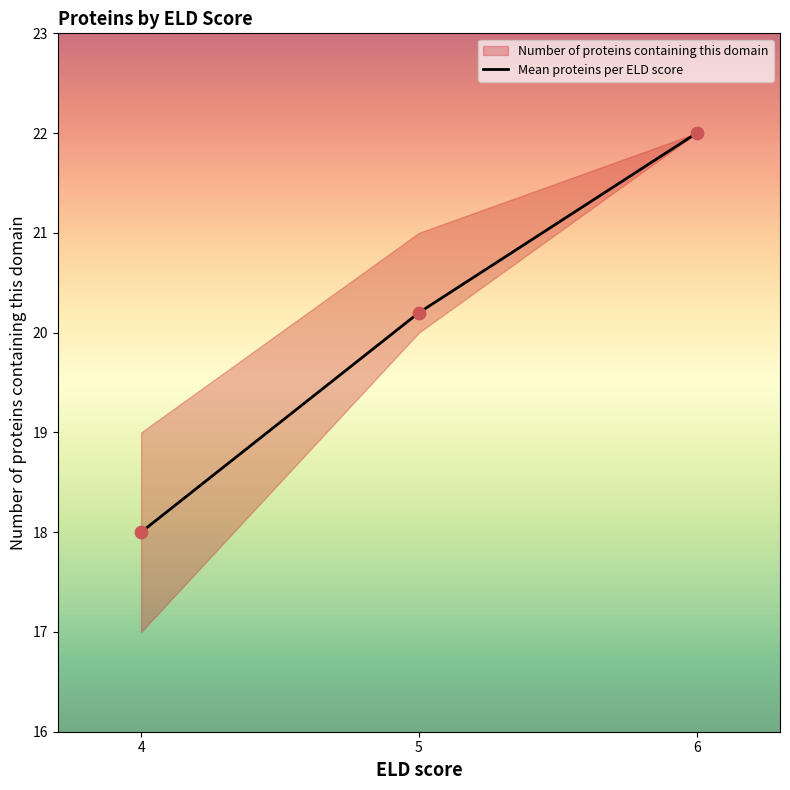

What is the change in value from 5 to 6?

+1.8